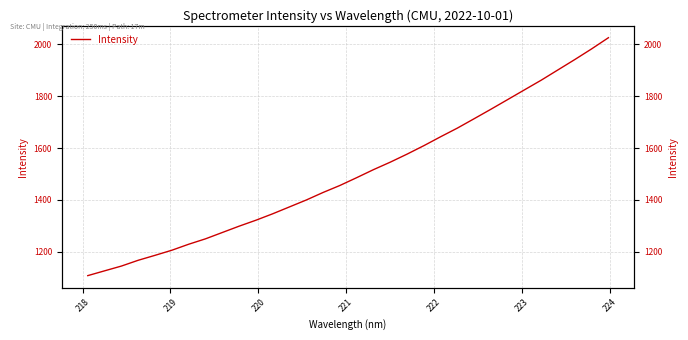

What is the greatest value displayed?

2024.3